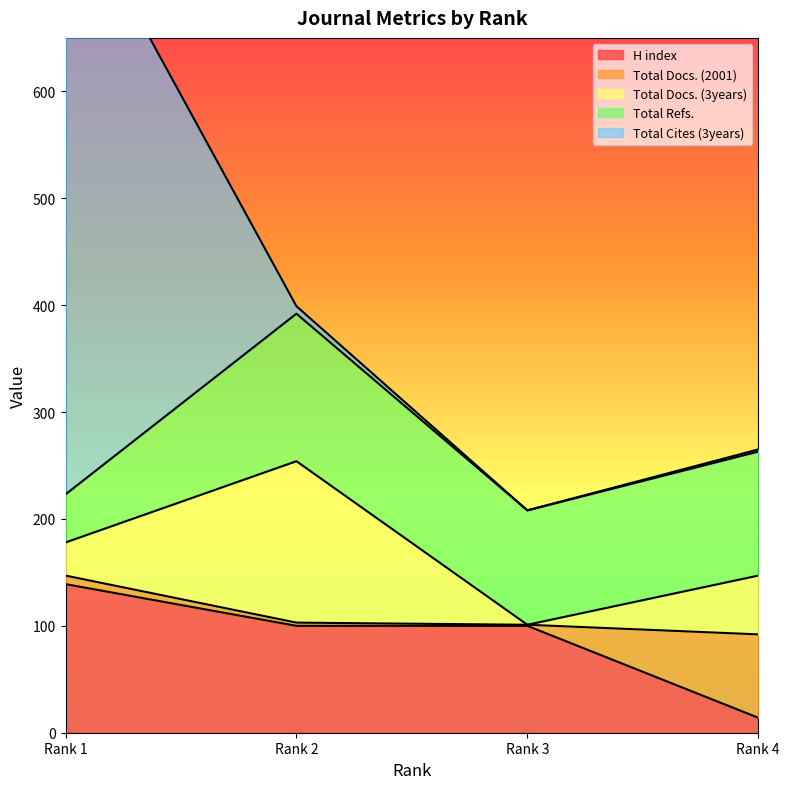

At which label does H index reach its peak?

Rank 1